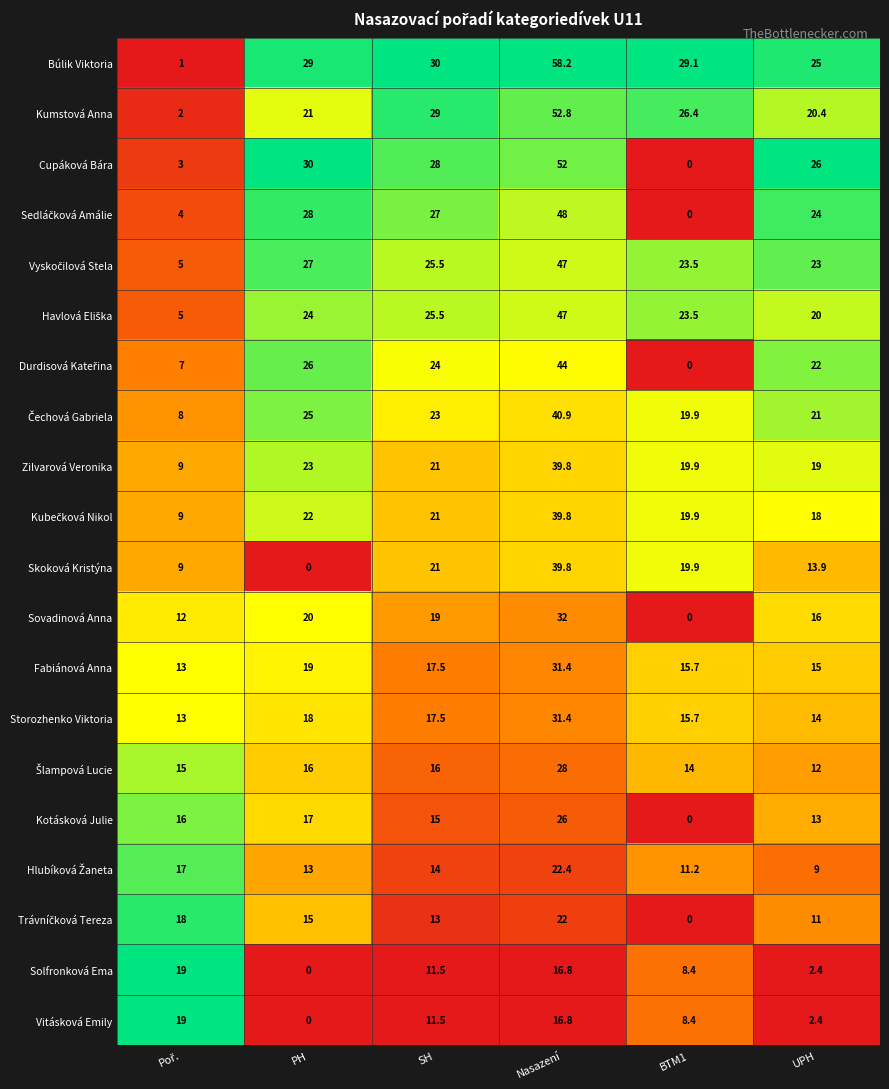

What is the spread (max minus min) of values at Nasazení?

41.4